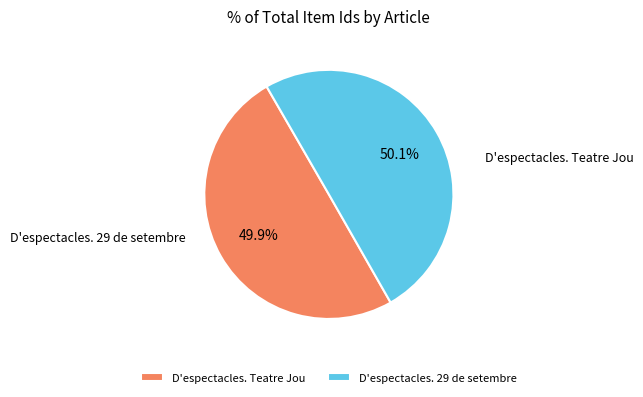

What percentage do D'espectacles. Teatre Jou and D'espectacles. 29 de setembre together represent?

100.0%